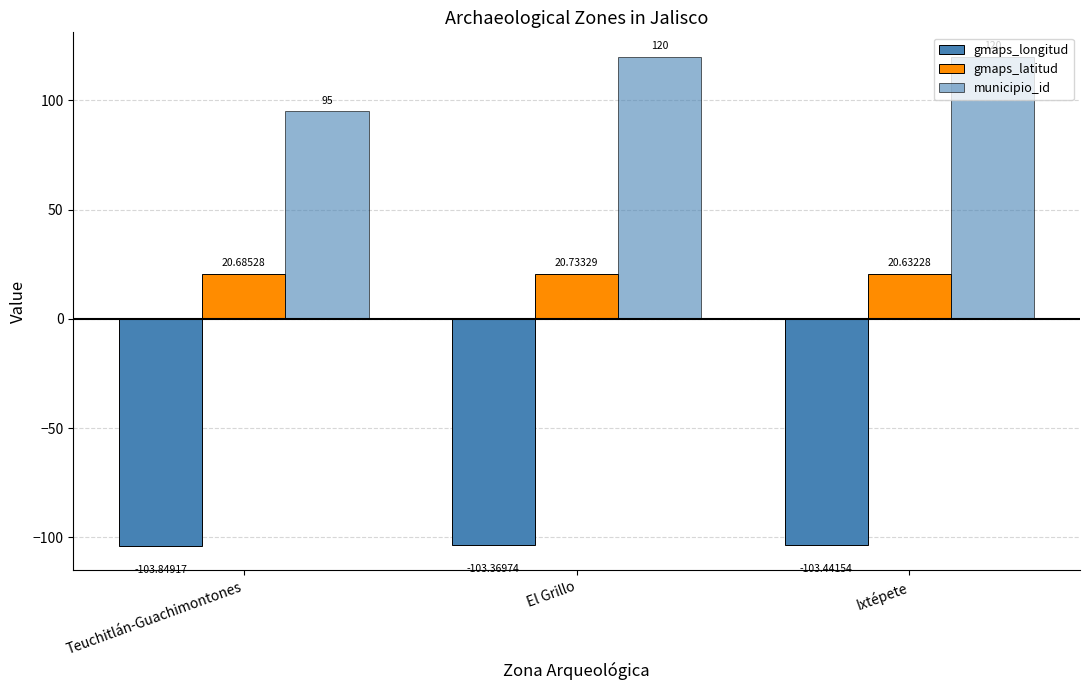

Reading right to left, what are all the values shown in this chart?

gmaps_longitud: Ixtépete=-103.4	El Grillo=-103.4	Teuchitlán-Guachimontones=-103.8
gmaps_latitud: Ixtépete=20.6	El Grillo=20.7	Teuchitlán-Guachimontones=20.7
municipio_id: Ixtépete=120.0	El Grillo=120.0	Teuchitlán-Guachimontones=95.0